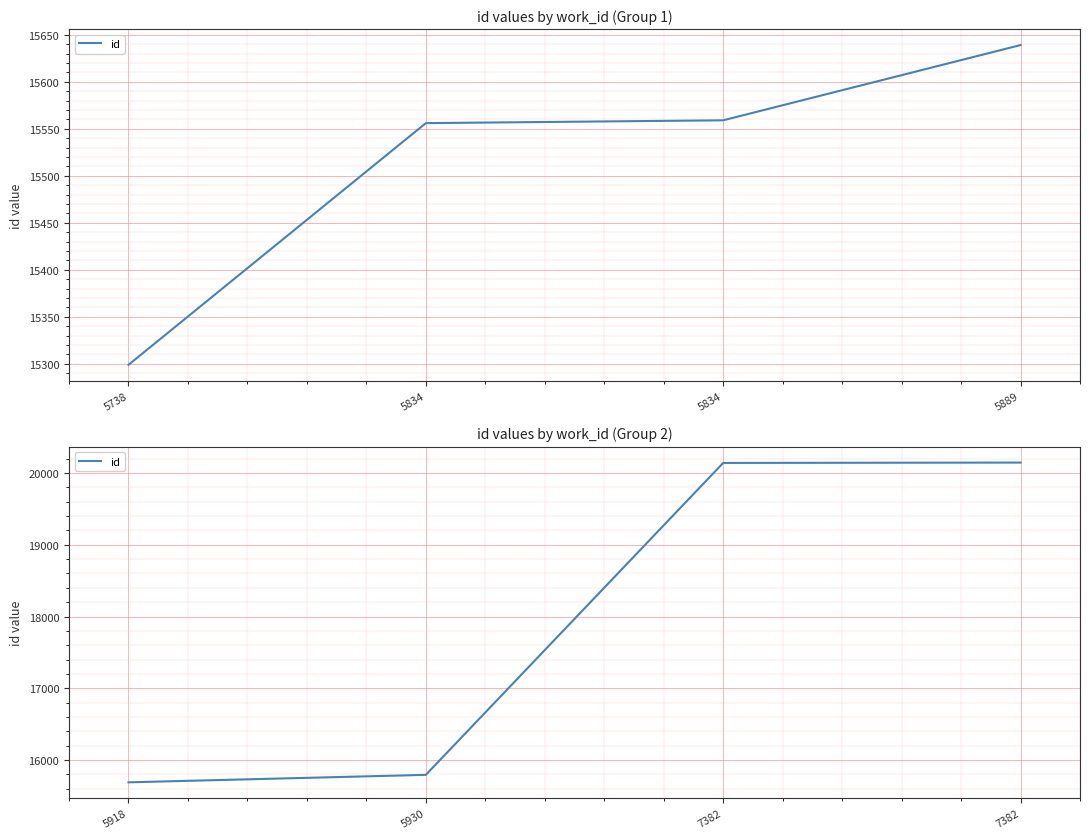

What is the difference between the second highest and minimum values?

4449